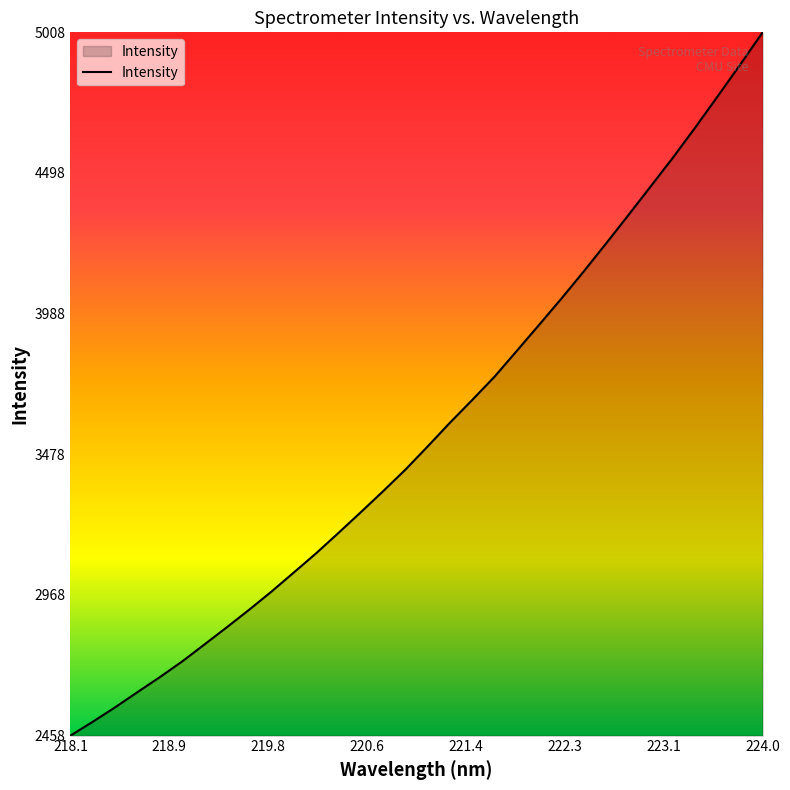

How many lines are shown in the chart?

1